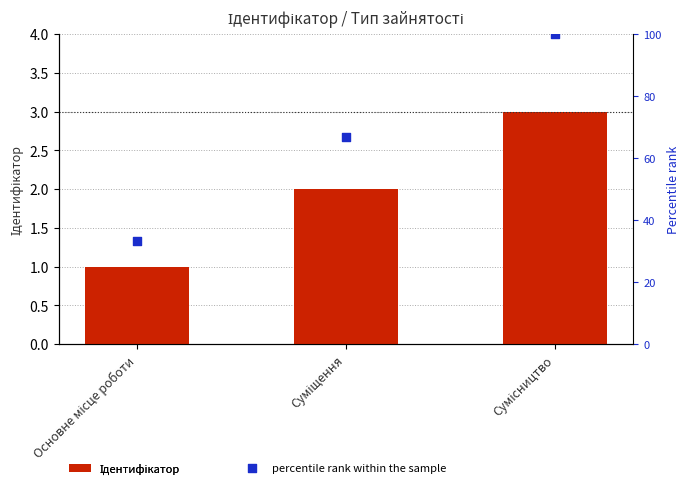

Which series reaches the minimum Y coordinate?

Ідентифікатор